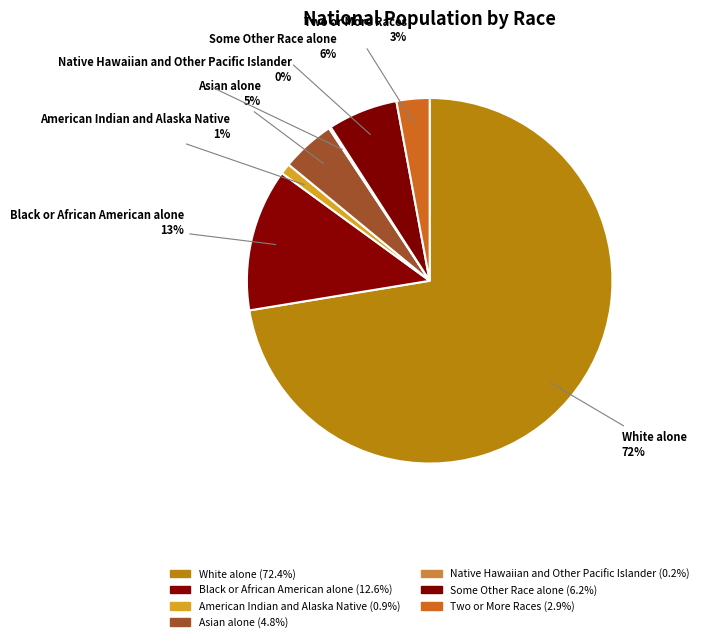

Which category has the biggest portion of the pie?

White alone